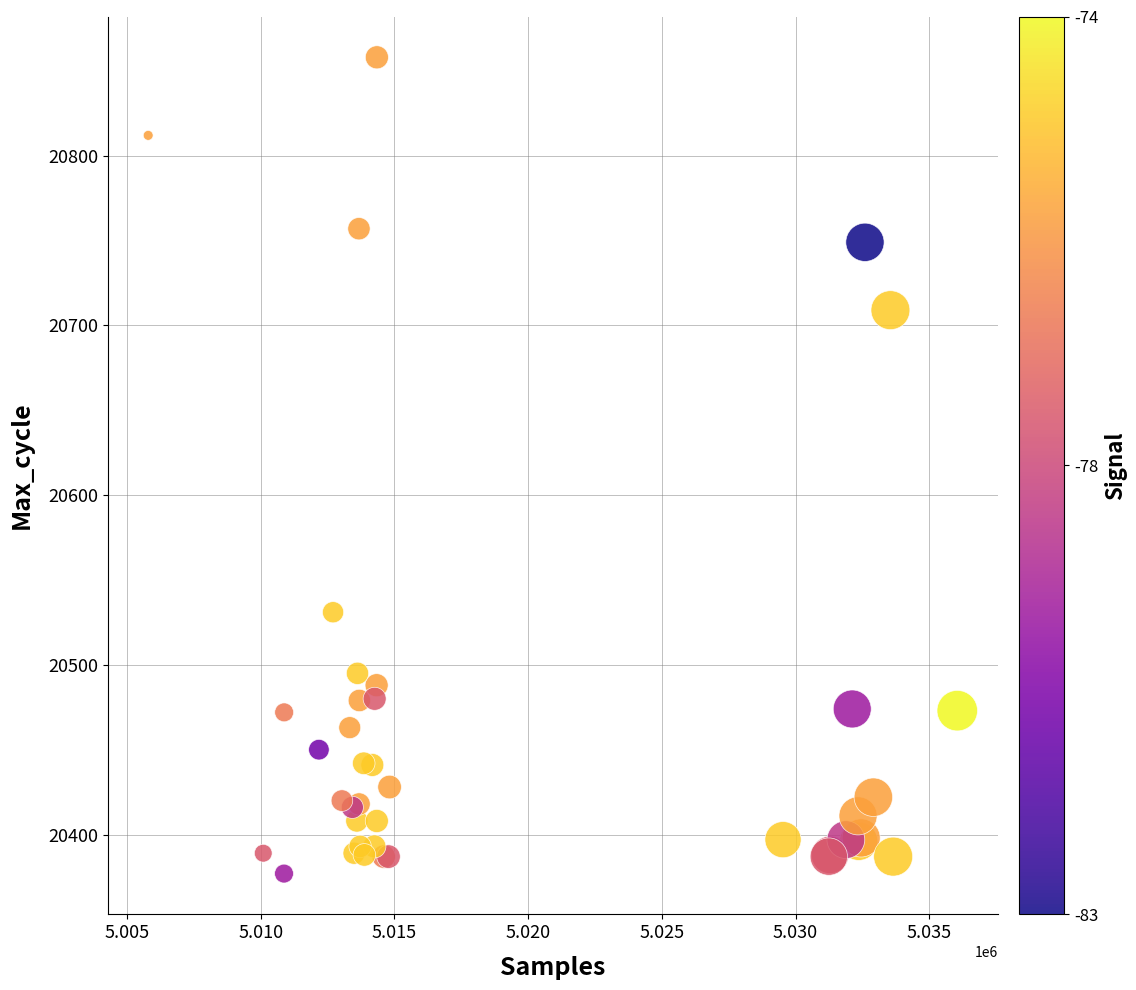

What Y value in the scatter plot is closest to 20617?

20531